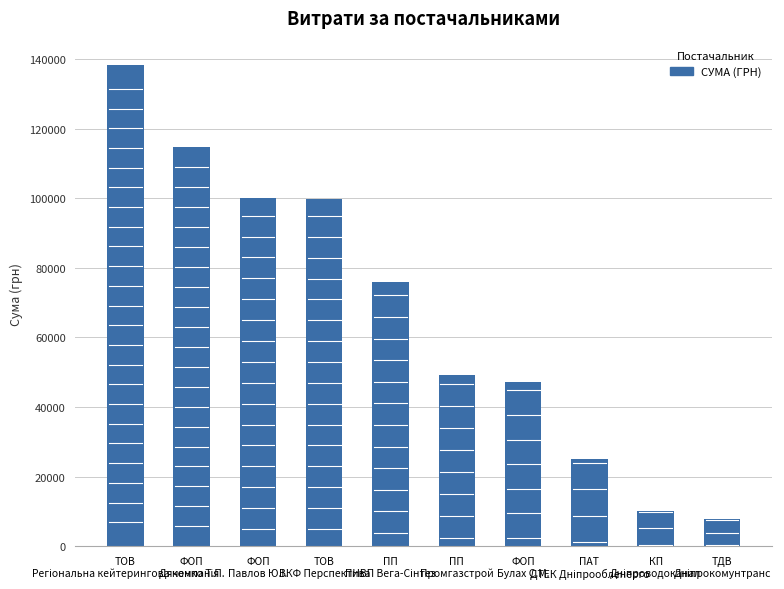

What is the label of the 7th bar from the left?

ФОП
Булах С.М.